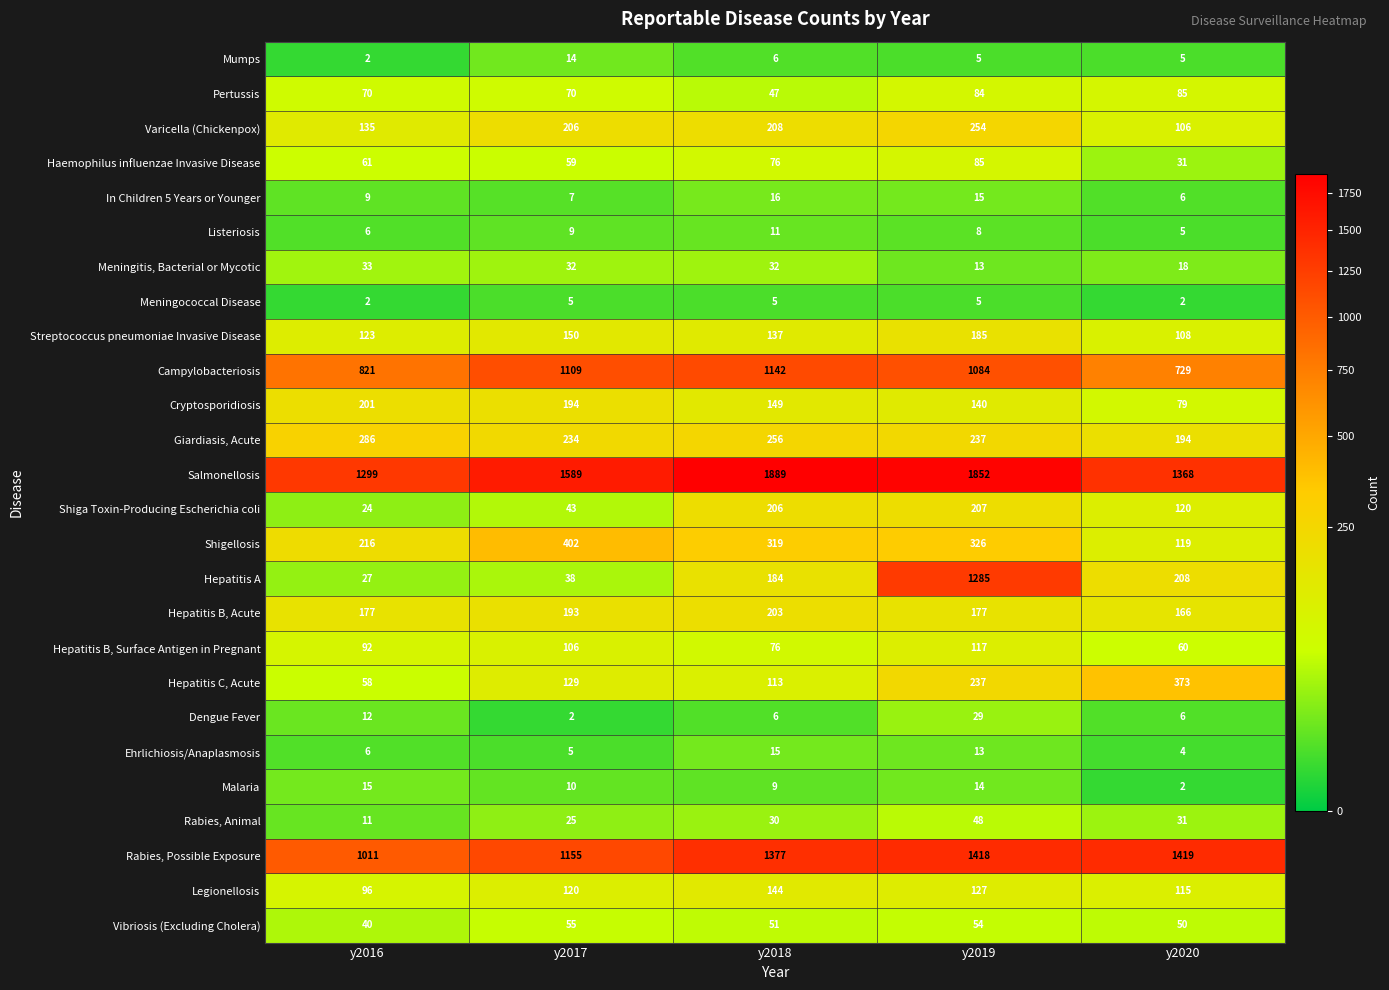

What is the difference between the maximum and minimum values in the Rabies, Animal series?

37